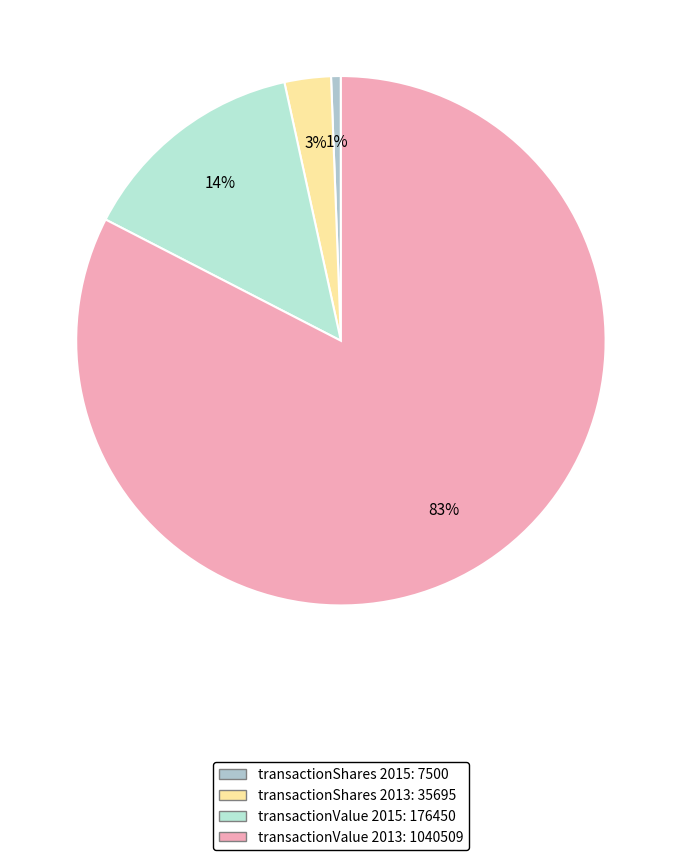

Count the number of slices in the pie.

4